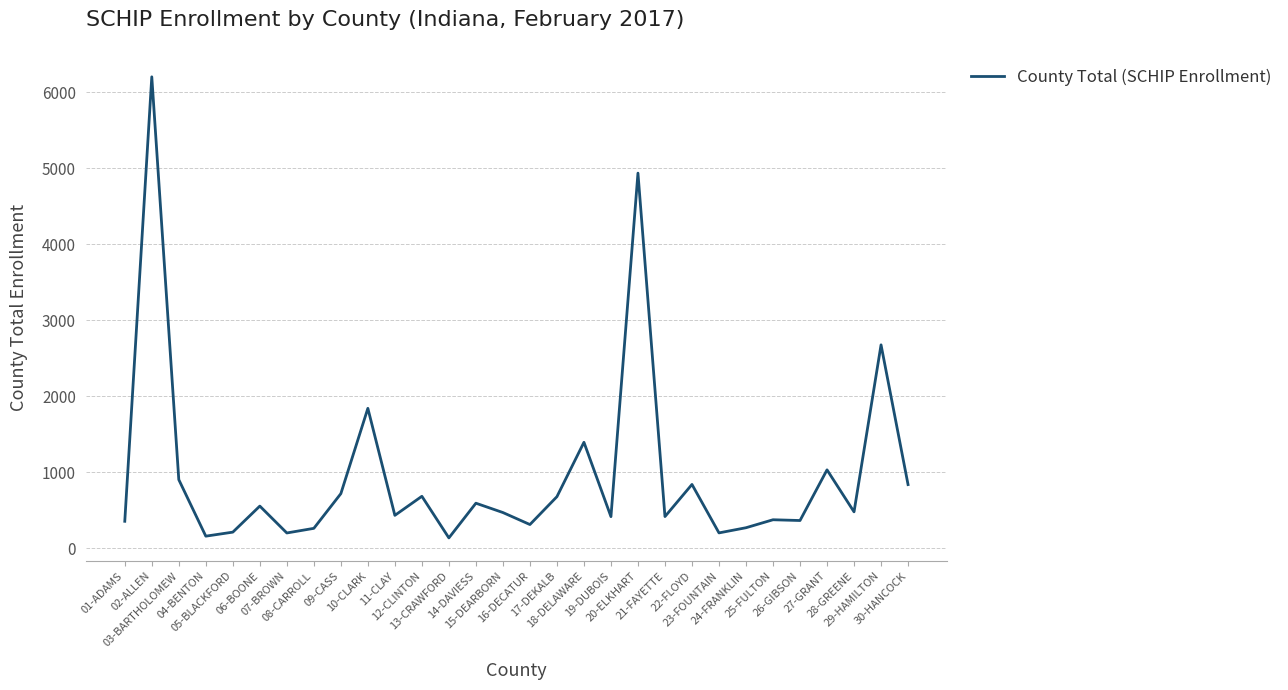

What is the maximum value shown in the chart?

6206